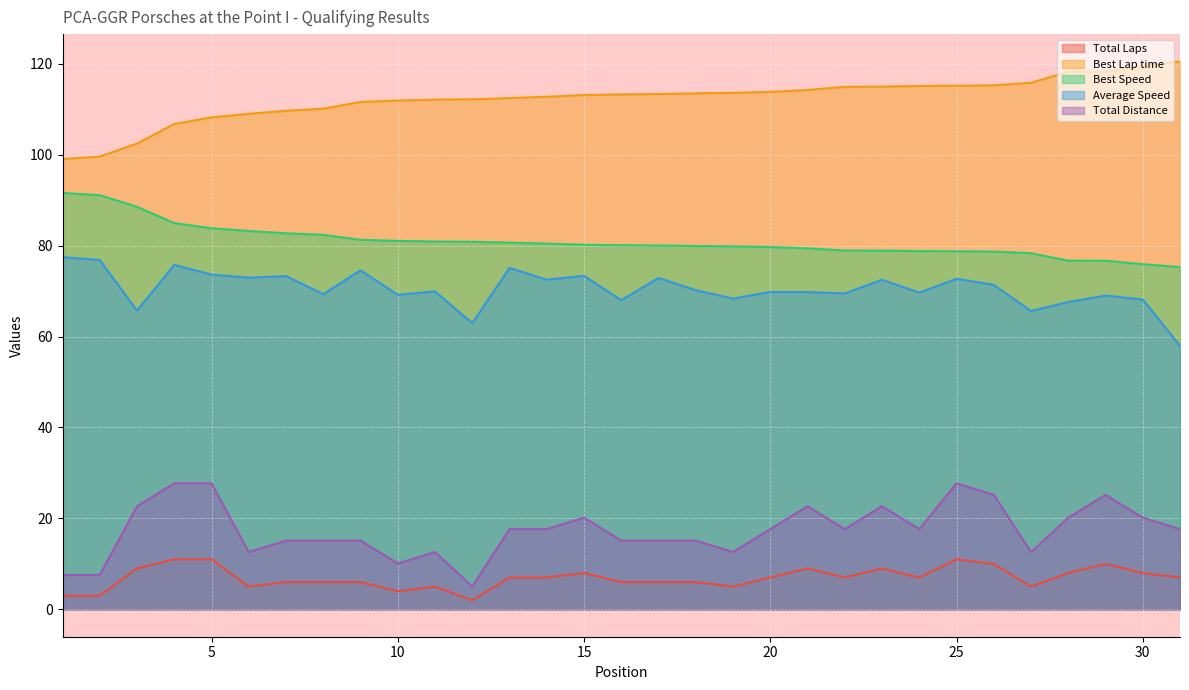

How many series are shown in this chart?

5